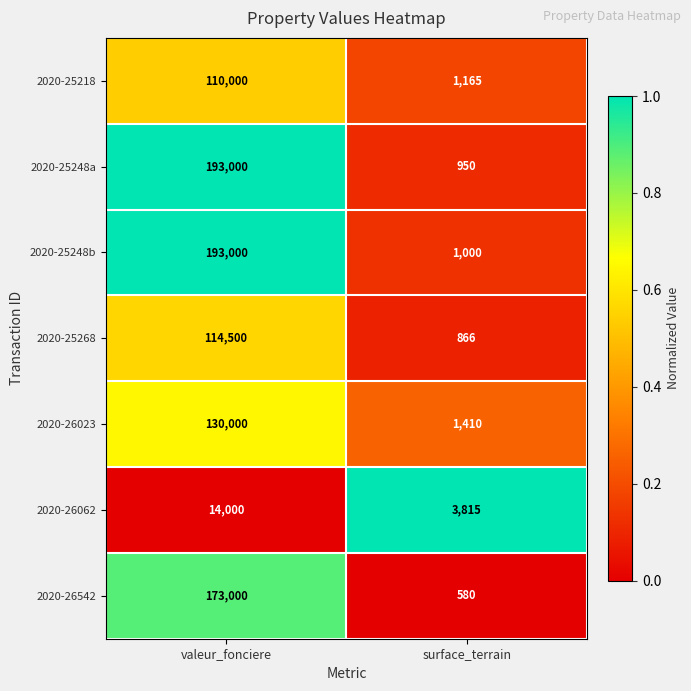

The value of 2020-26542 at valeur_fonciere is 229300. True or false?

False